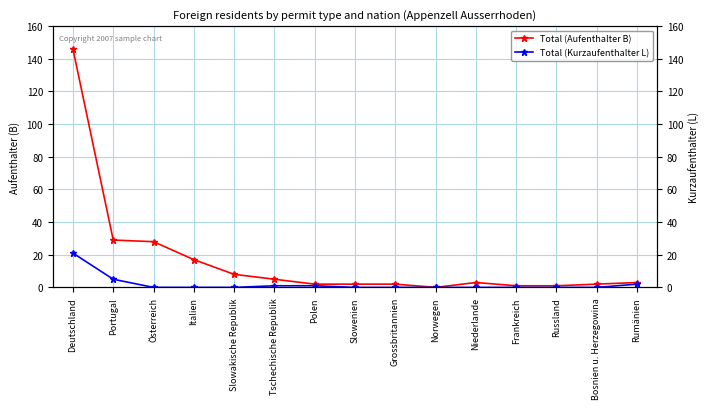

At how many categories does at least one series exceed 81?

1